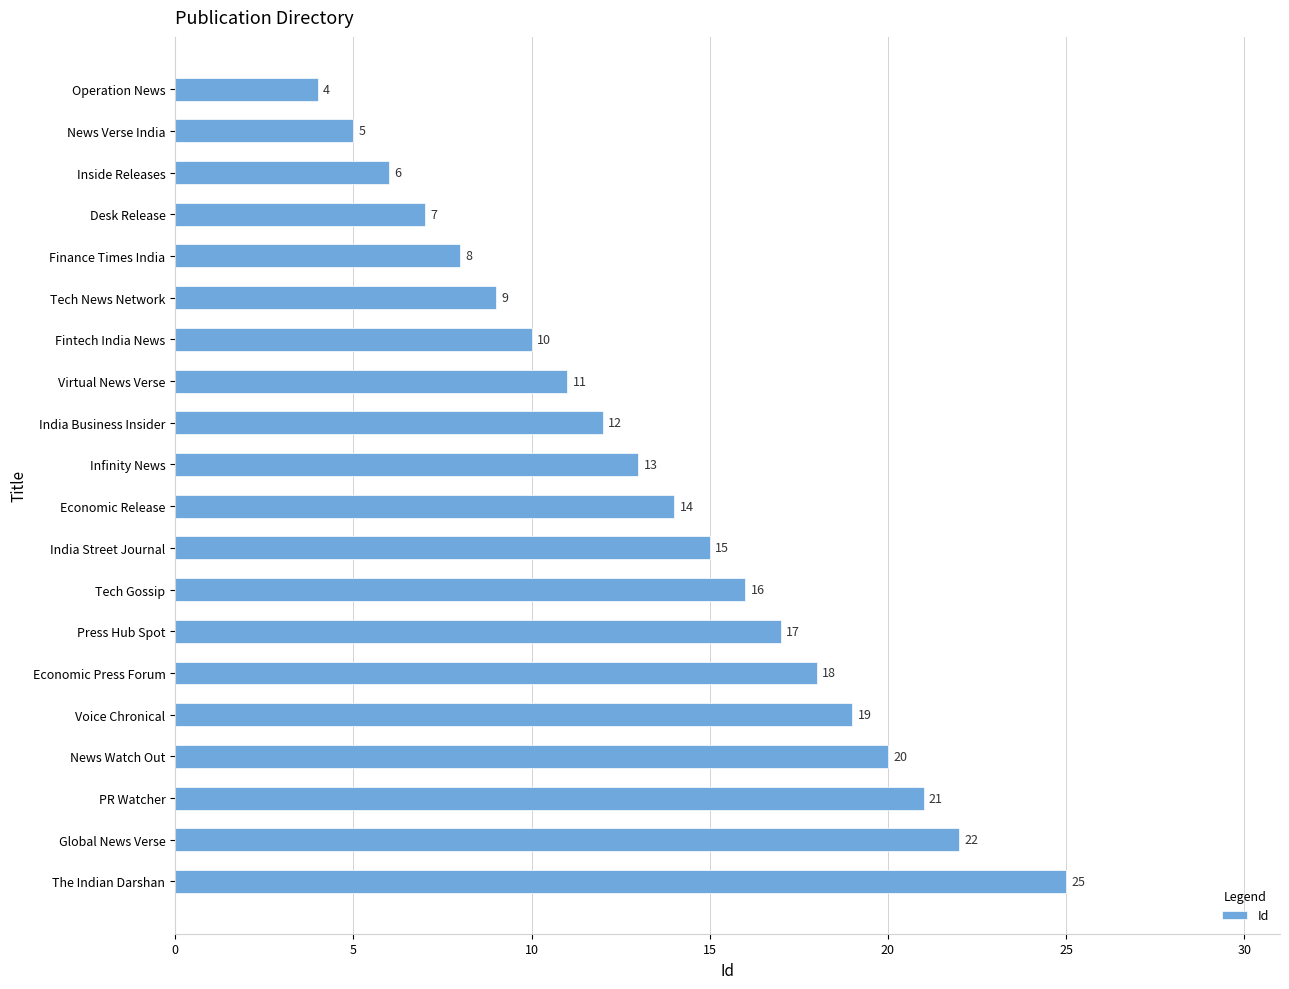

Does the chart contain any negative values?

No